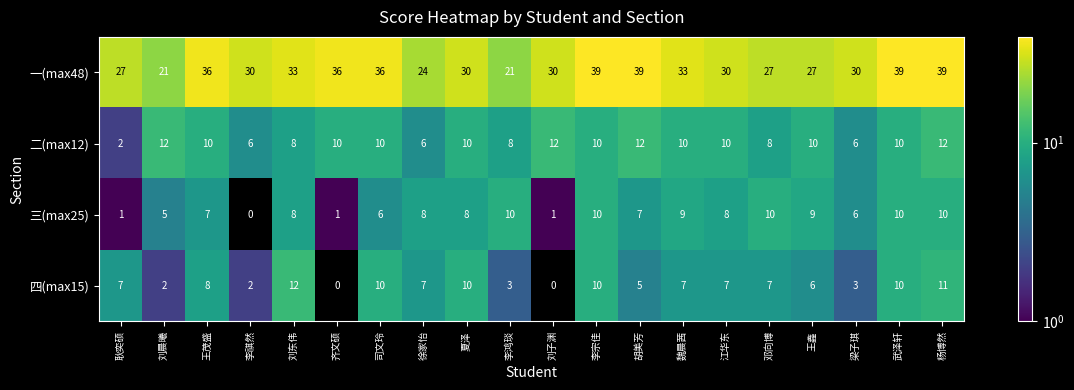

What is the greatest value displayed?

39